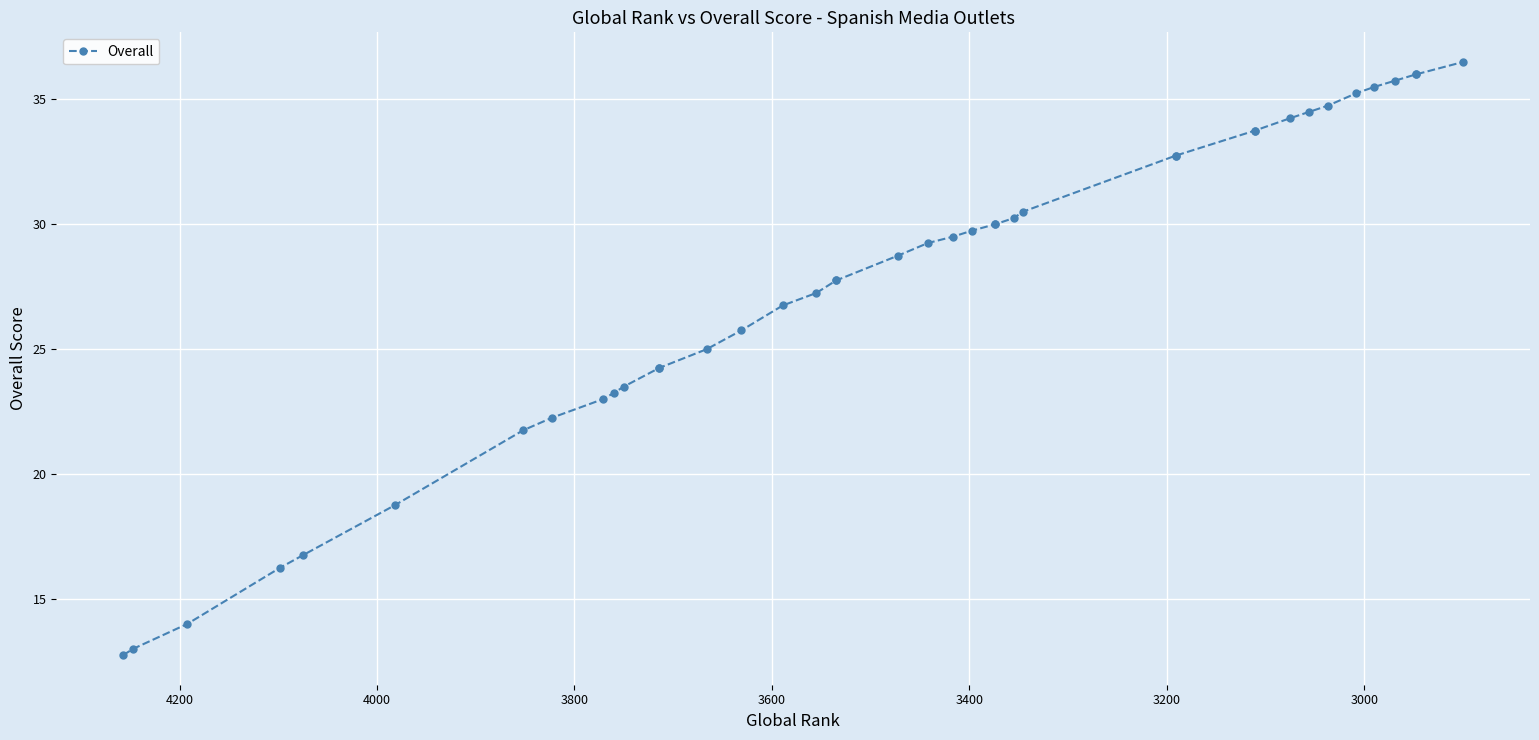

What is the minimum value shown in the chart?

12.8